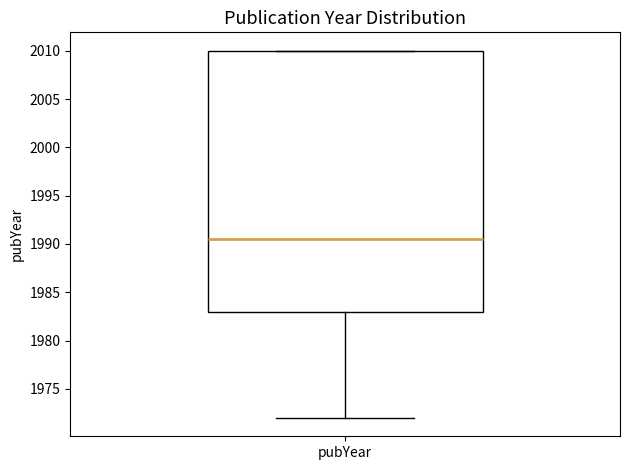

Transcribe this box plot: give where the median line is, the range the box spans, and where the two whiskers end, as read against the y-axis. The values are not printed on the chart, so give them approximately, as read against the axis.

median 1990.5, box 1983.0 to 2010.0, whiskers 1972.0 to 2010.0